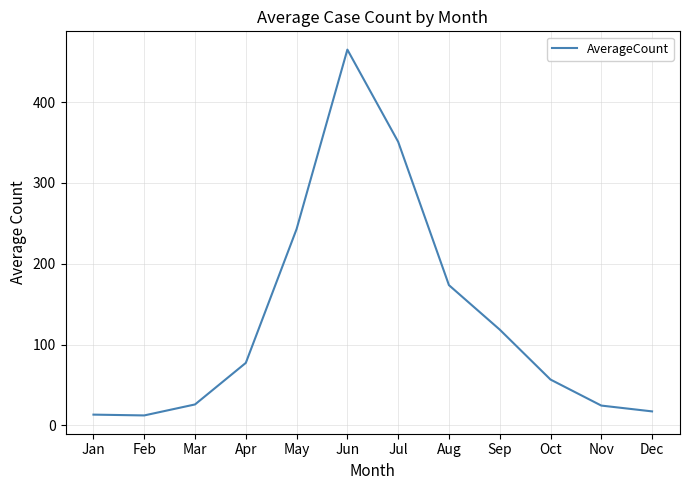

How many lines are shown in the chart?

1